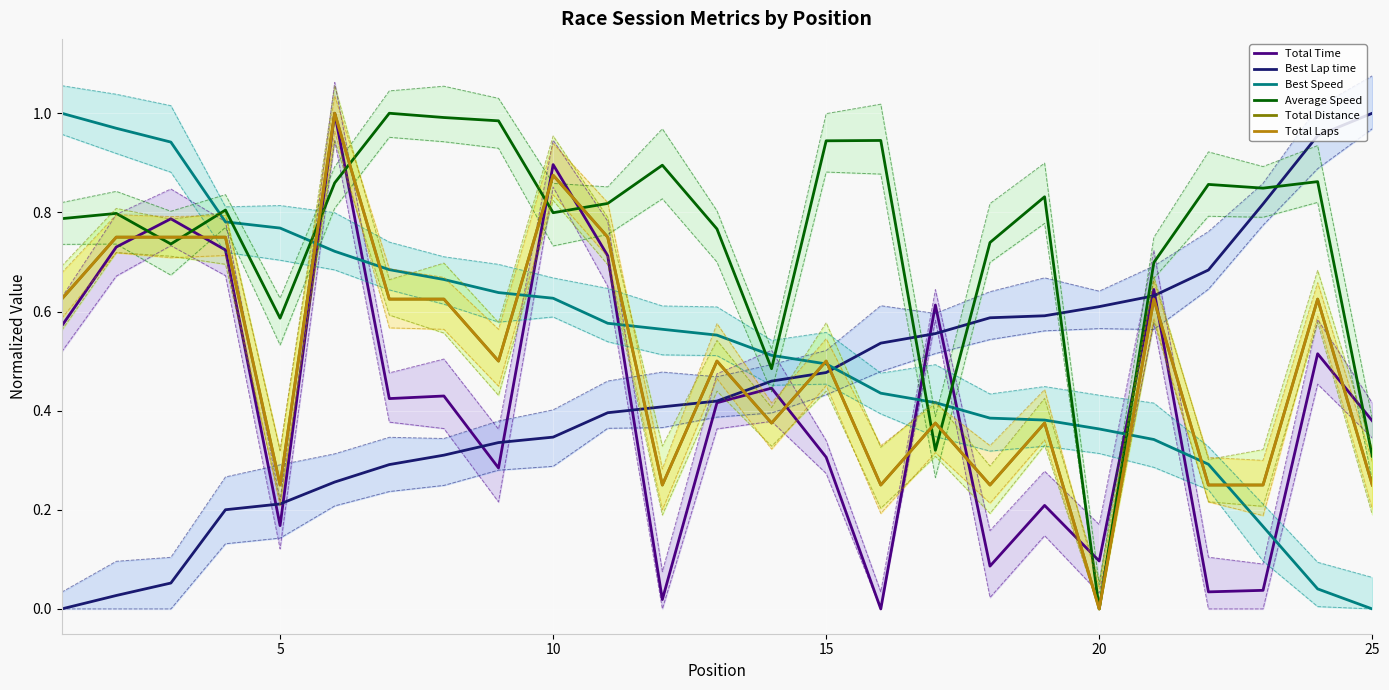

What is the difference between the Best Lap time values at 6 and 15?

0.2